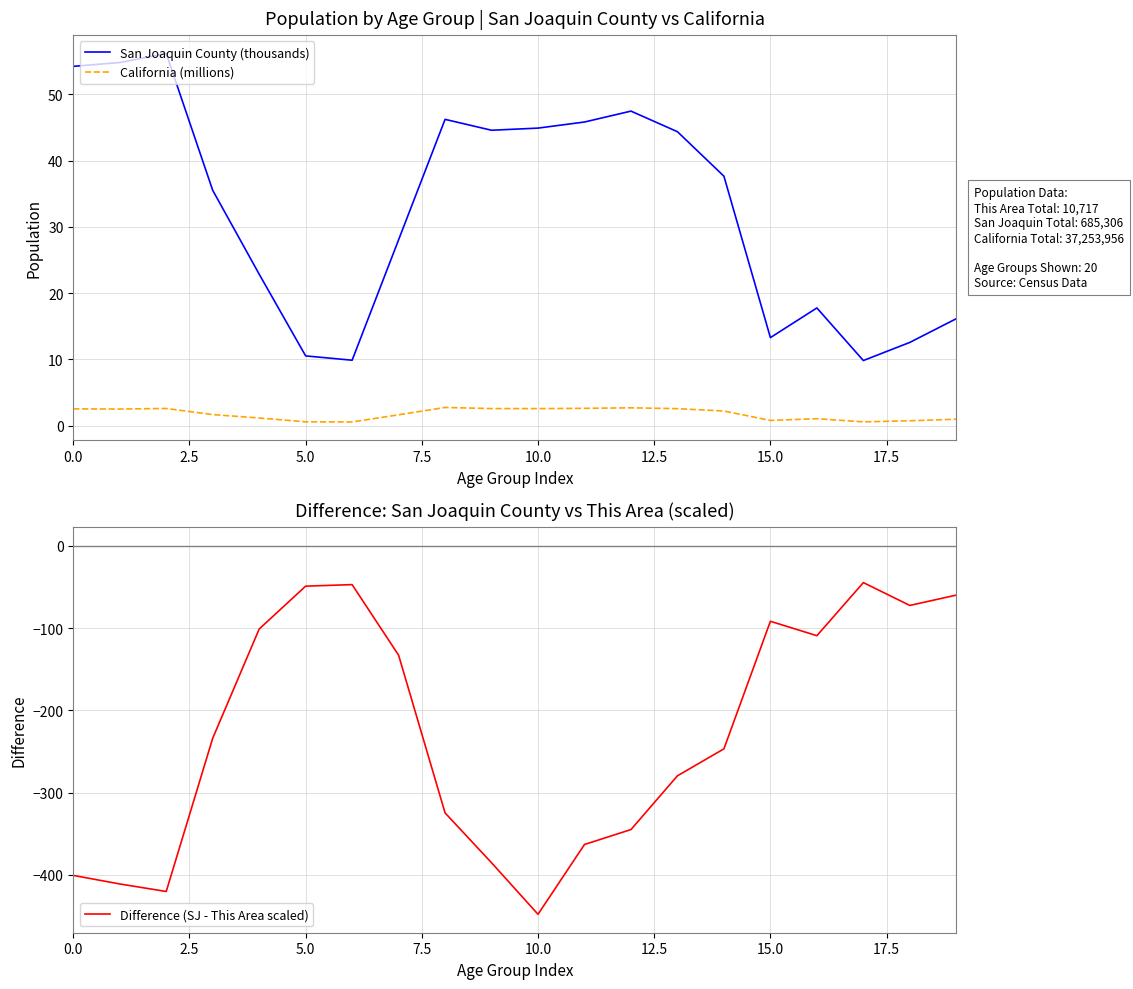

What is the lowest value of the San Joaquin County (thousands) series?

9.8